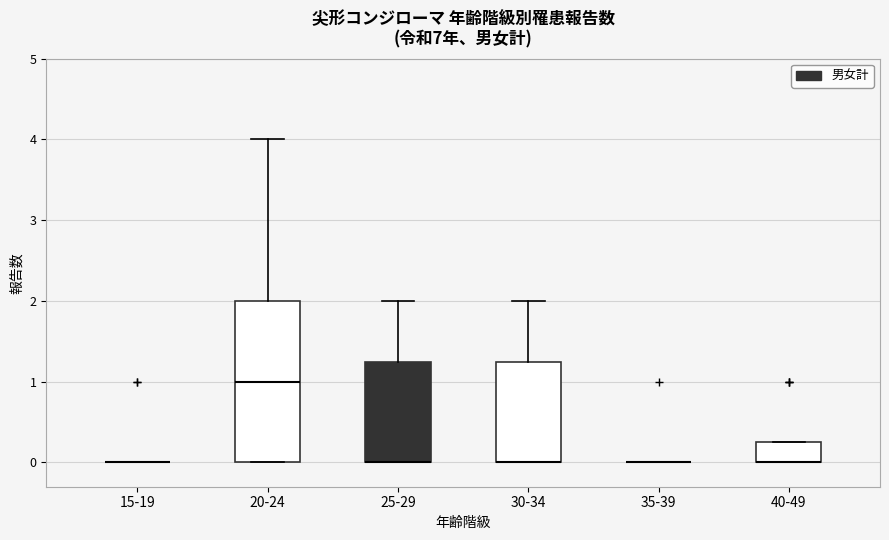

Which box is the tallest, from its lower edge to its upper edge?

20-24